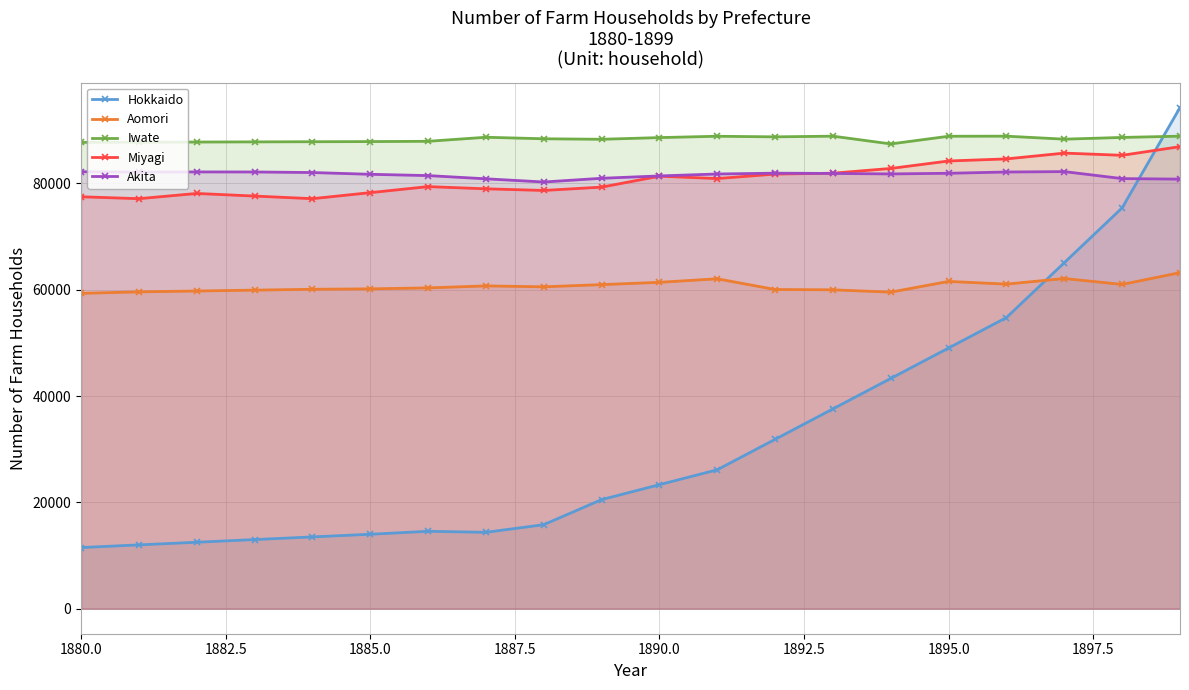

True or false: Iwate and Aomori intersect in this chart.

False